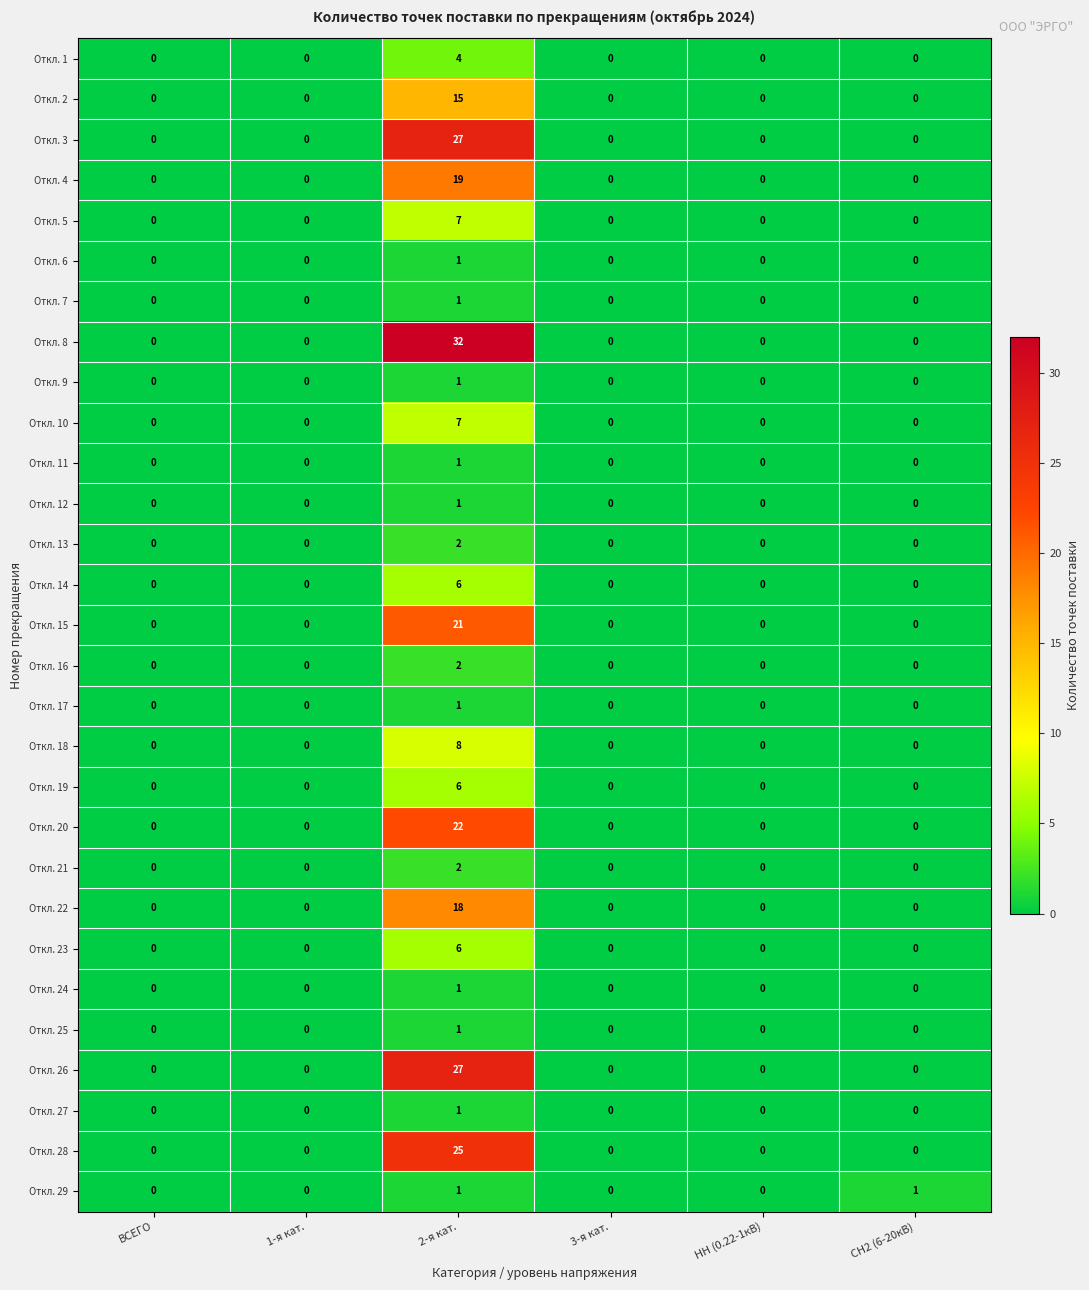

What is the average value of the Откл. 22 series?

3